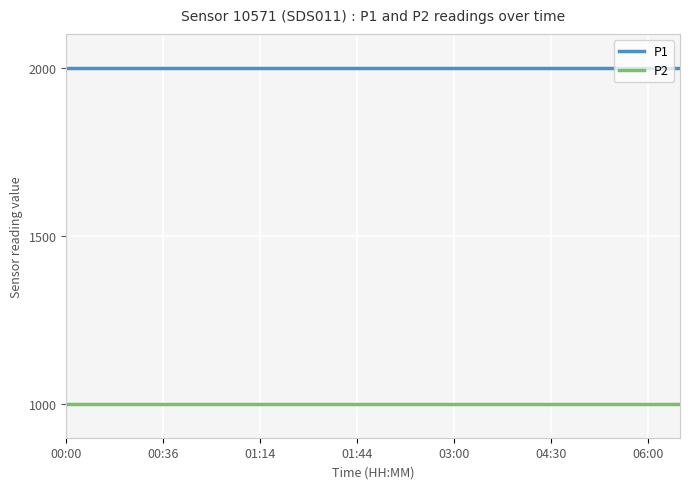

List the series in order of their peak value, highest first.

P1, P2